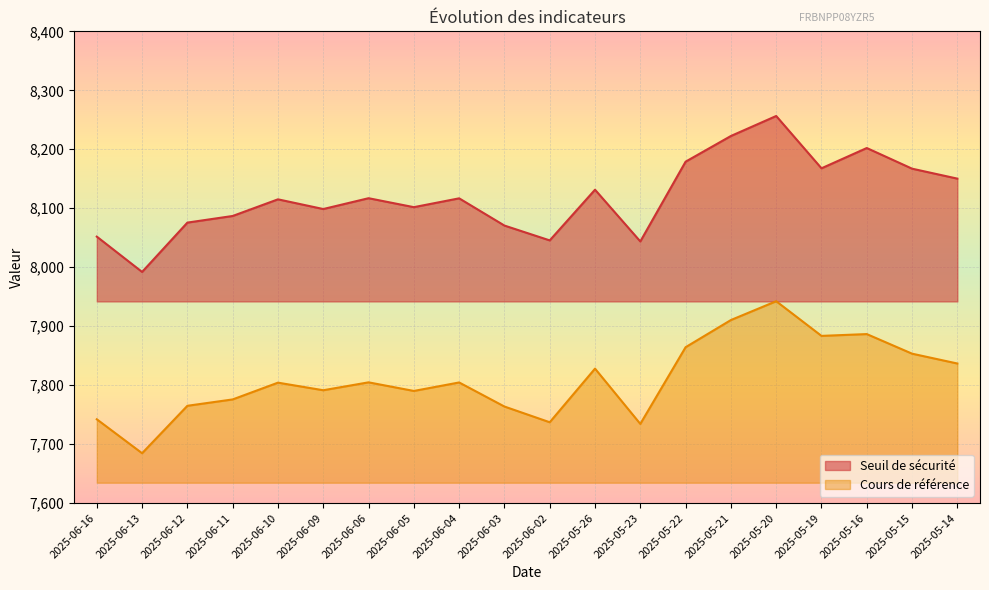

The value of Cours de référence at 2025-05-20 is 7942.4. True or false?

True